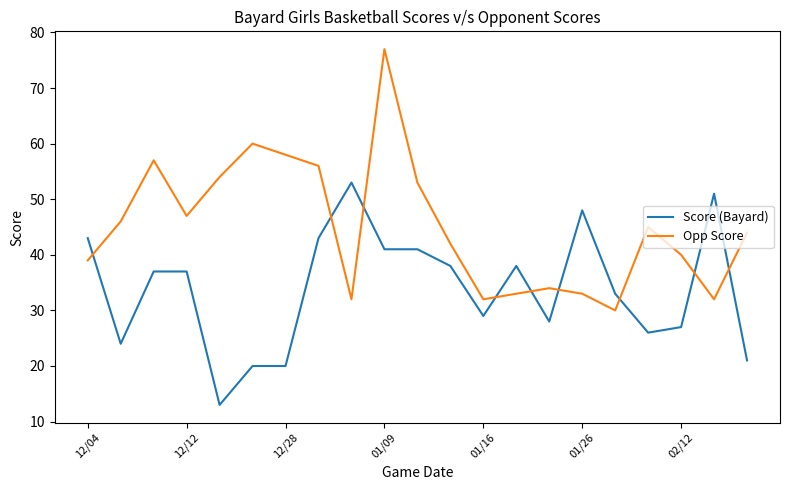

Which series has the widest spread of values?

Opp Score